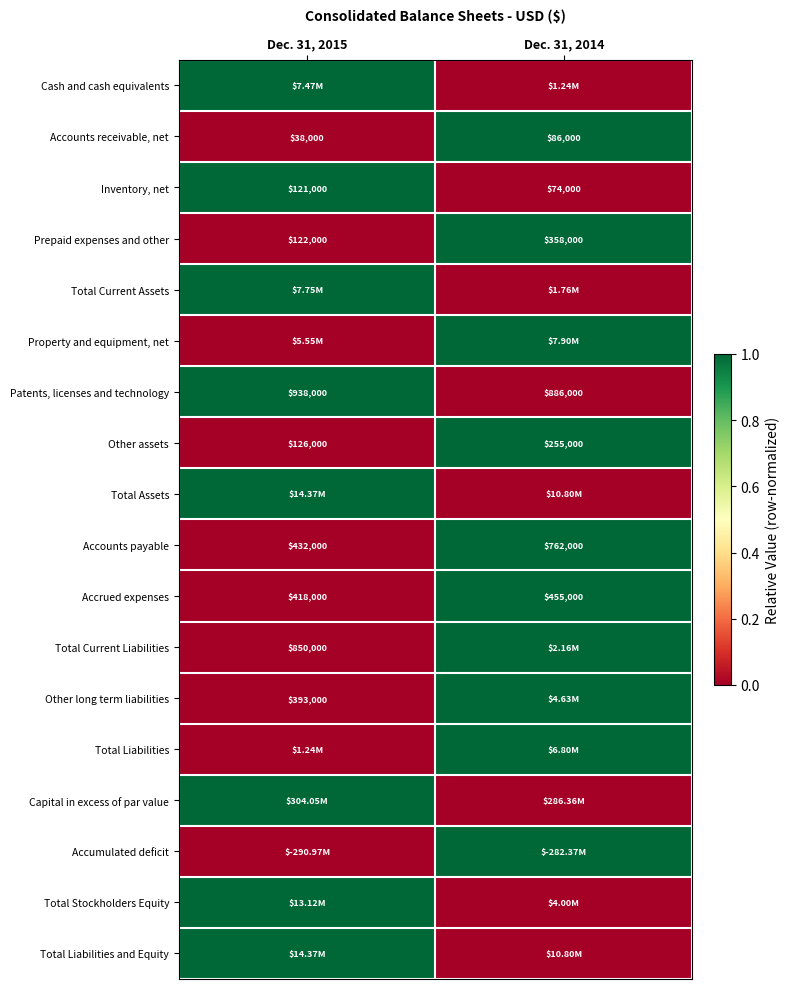

What is the sum of the Accounts receivable, net values at Dec. 31, 2014 and Dec. 31, 2015?

124000